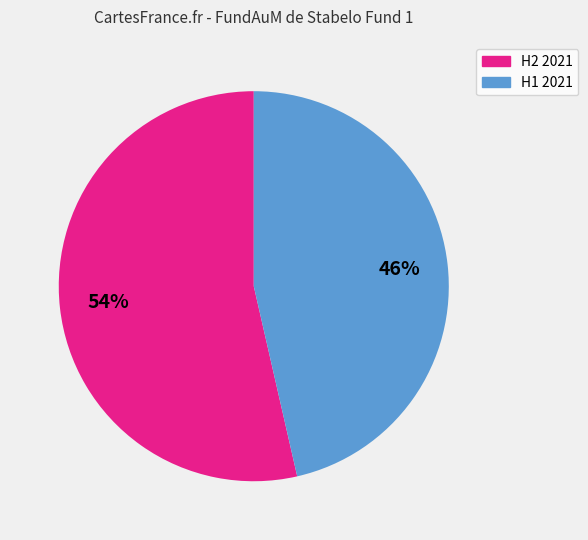

The H1 2021 slice represents 34% of the pie. True or false?

False